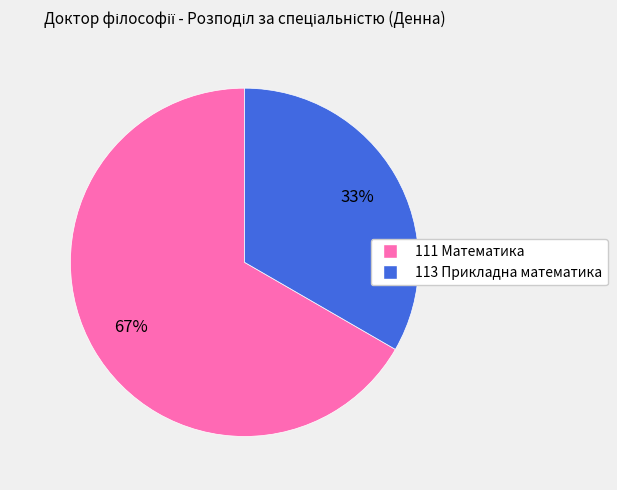

What is the majority slice?

111 Математика